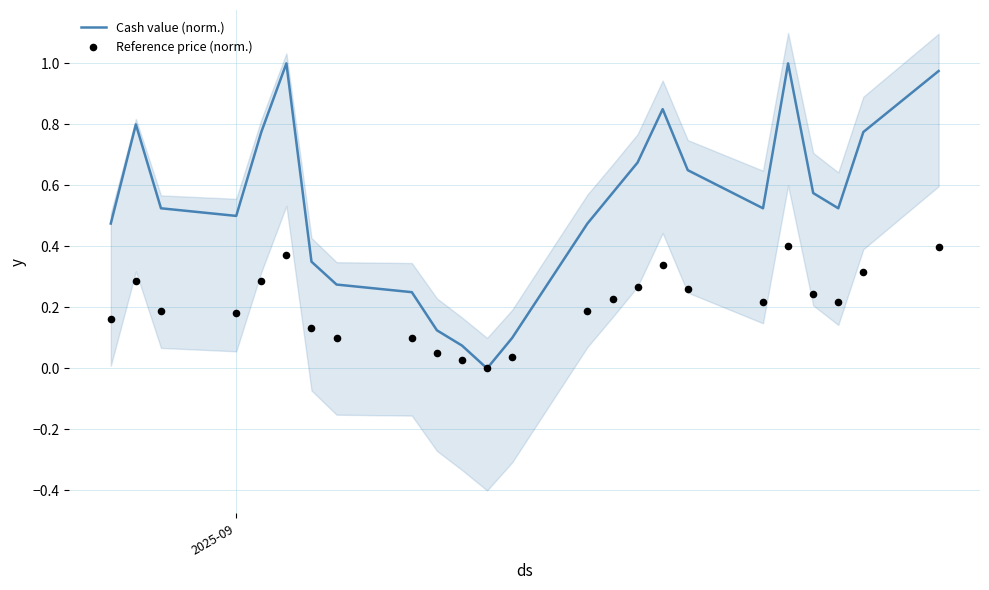

What are all the series names shown in the legend?

Cash value (norm.), Reference price (norm.)